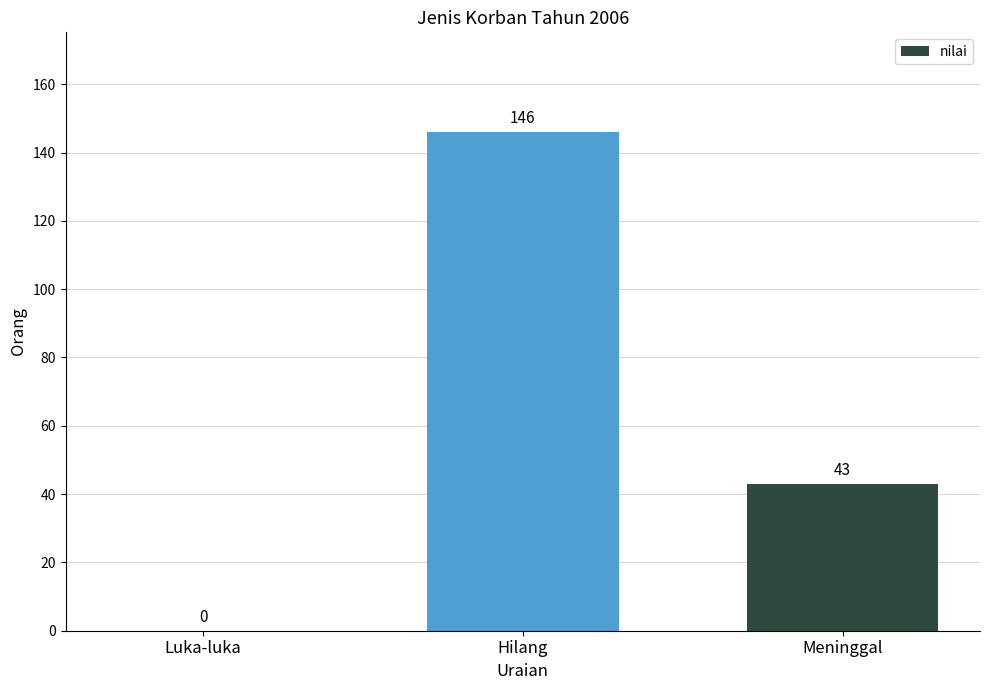

True or false: the data shows 72 at Meninggal.

False